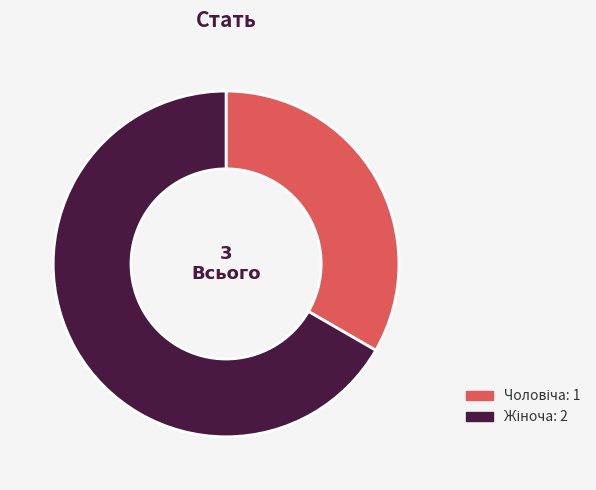

Does any single category account for the majority?

Yes